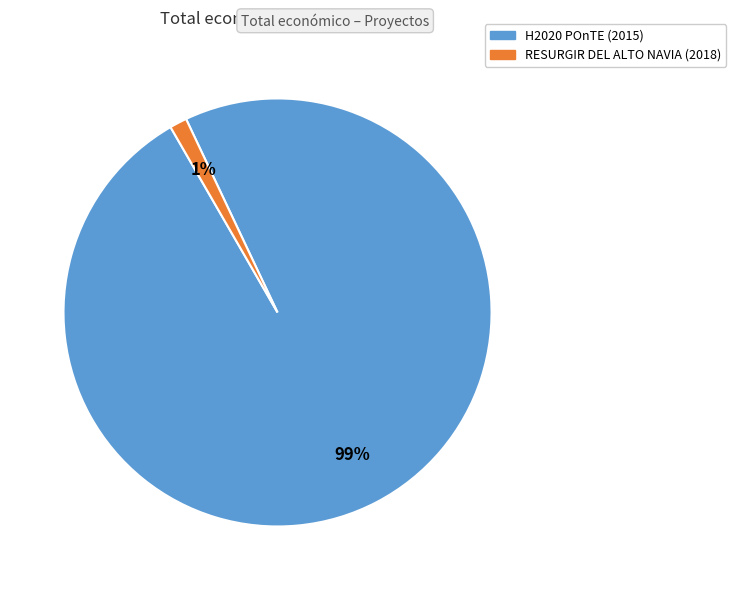

Is the sum of H2020 POnTE (2015) and RESURGIR DEL ALTO NAVIA (2018) greater than half?

Yes